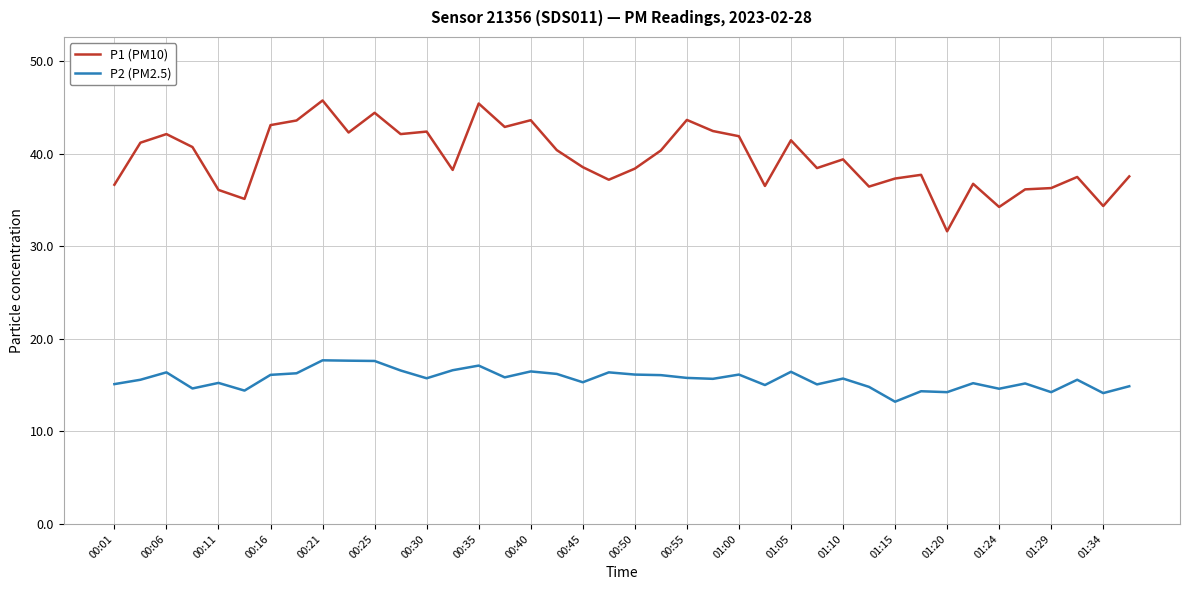

True or false: P1 (PM10) and P2 (PM2.5) cross at least once.

False